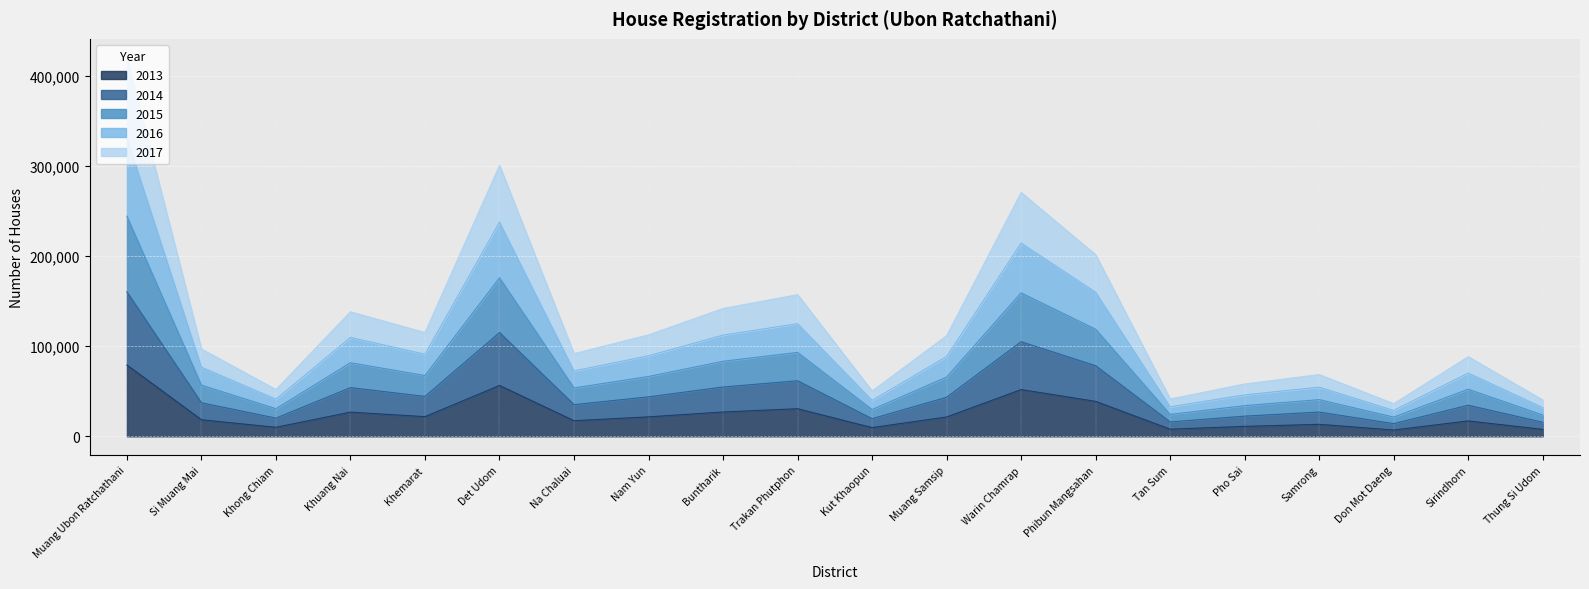

What is the highest value of the 2013 series?

79112